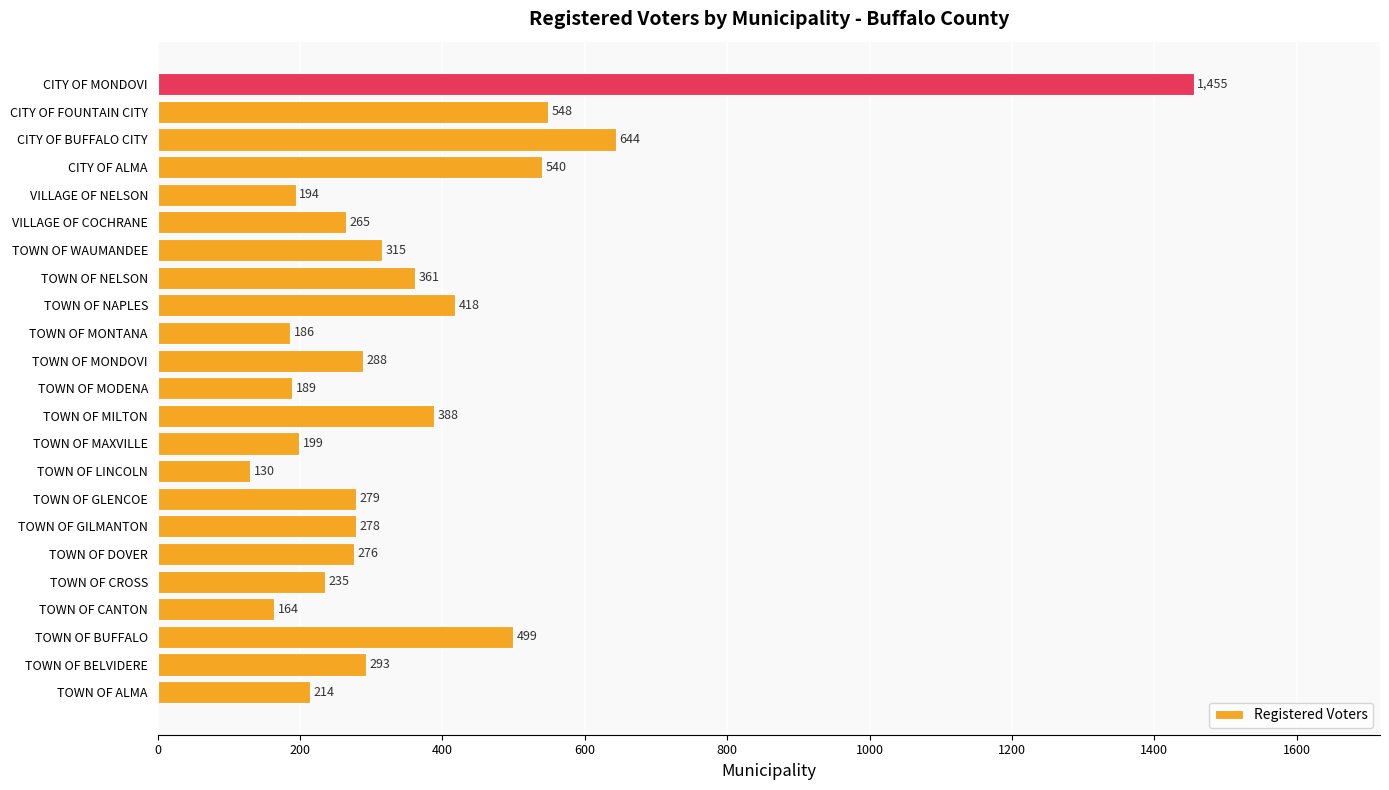

What is the change in value from CITY OF ALMA to CITY OF MONDOVI?

+915